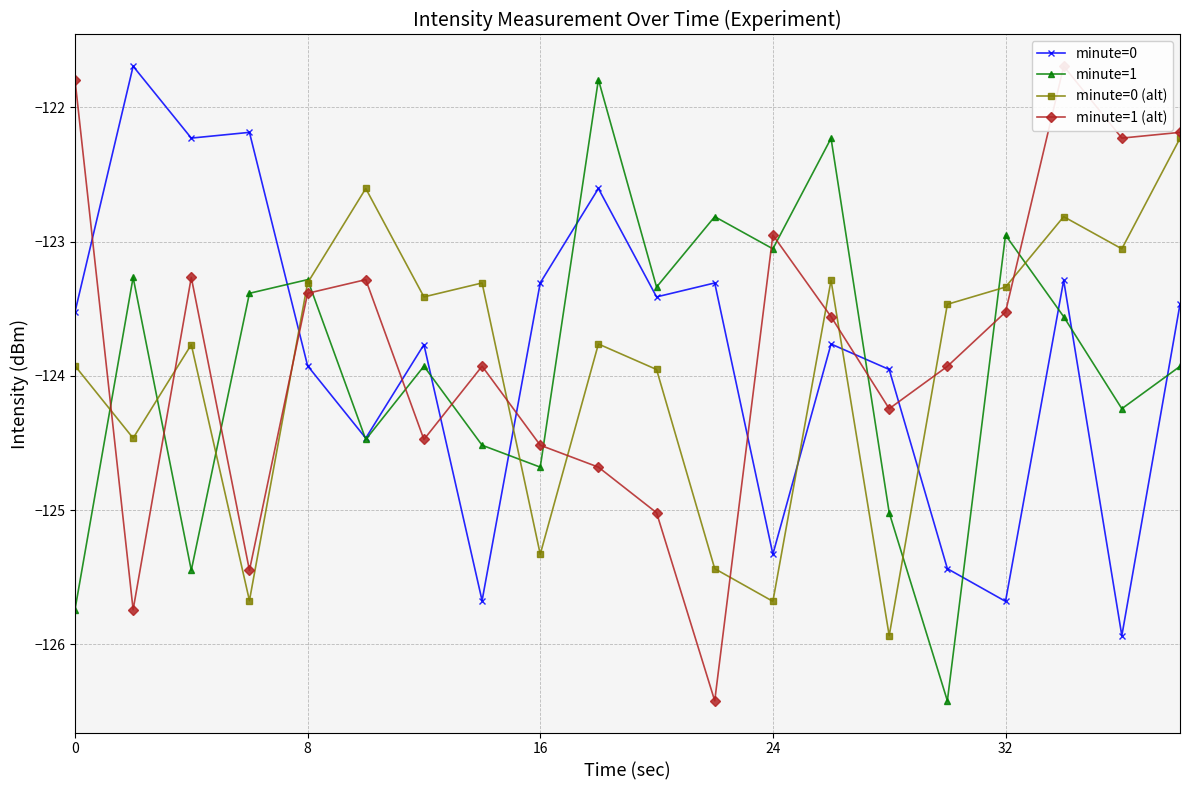

Count the number of categories in the chart.

20